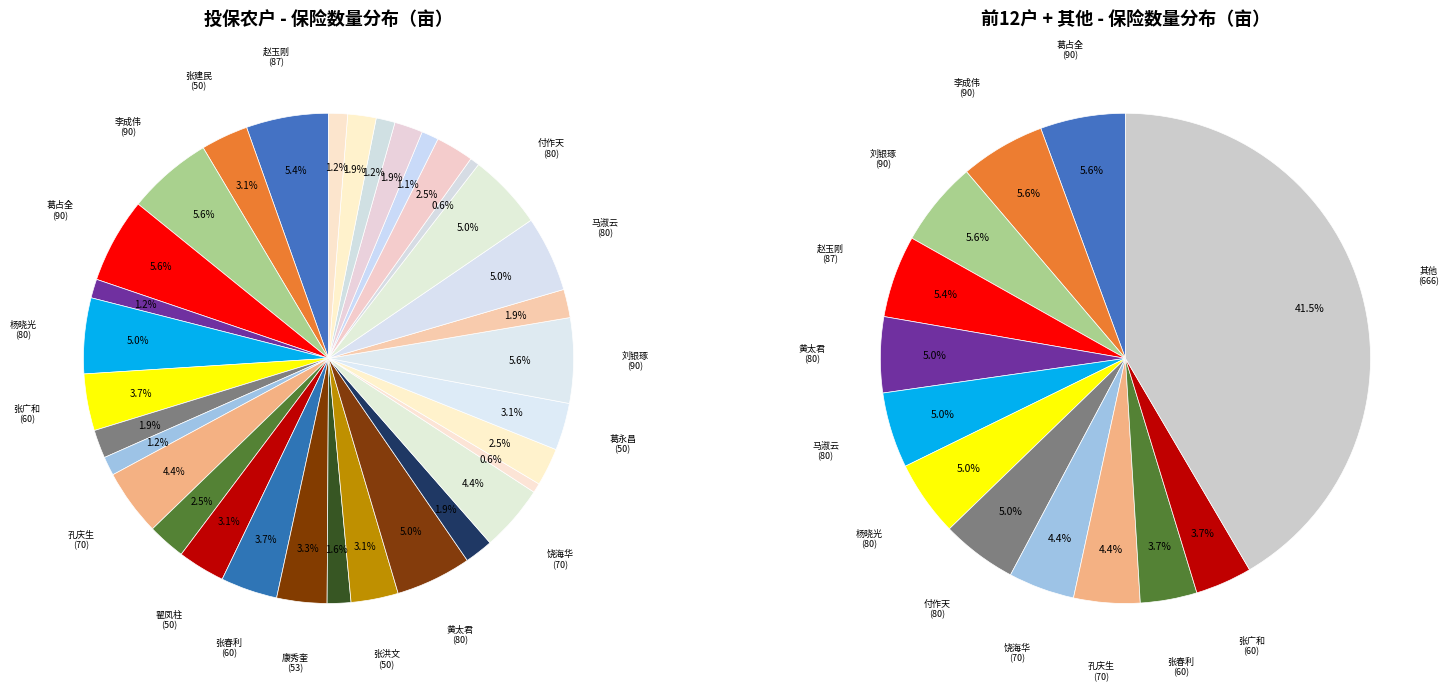

What is the change in value from 杨晓光 to 张春利?

-20